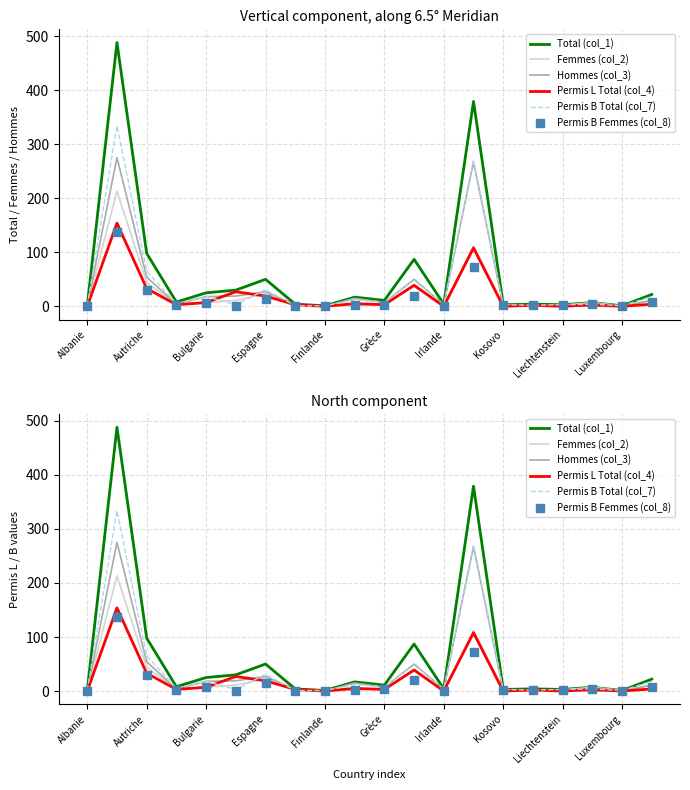

Which series has the largest total across all categories?

Total (col_1)